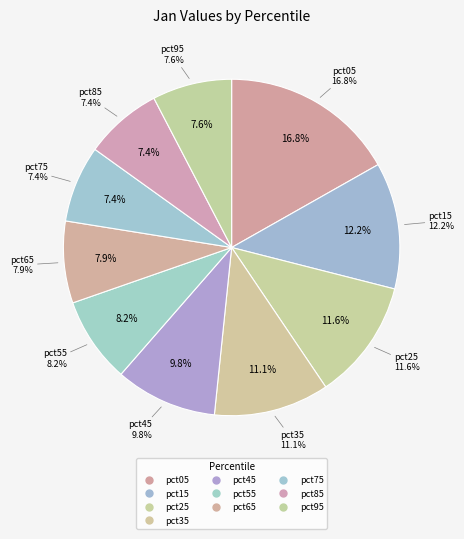

To the nearest percent, what is the difference between the largest and smallest slice percentages?

9%